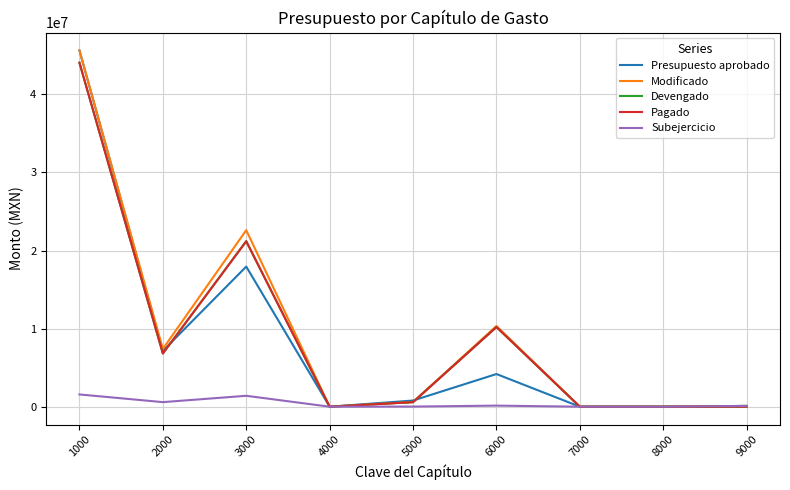

The Pagado series shows 34307093.3 at 3000. True or false?

False